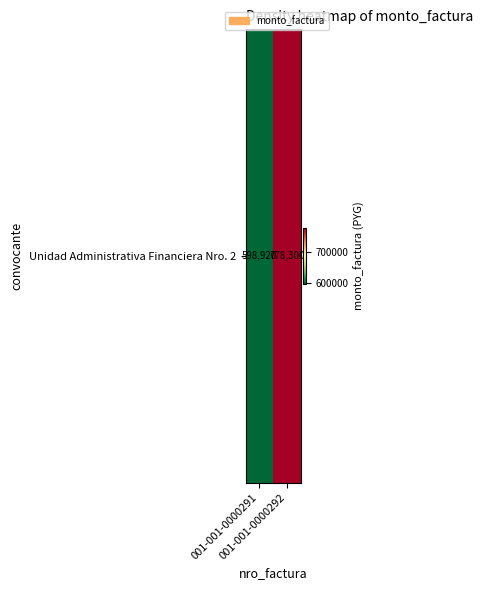

Count the values in the range 598920 to 778300.

2